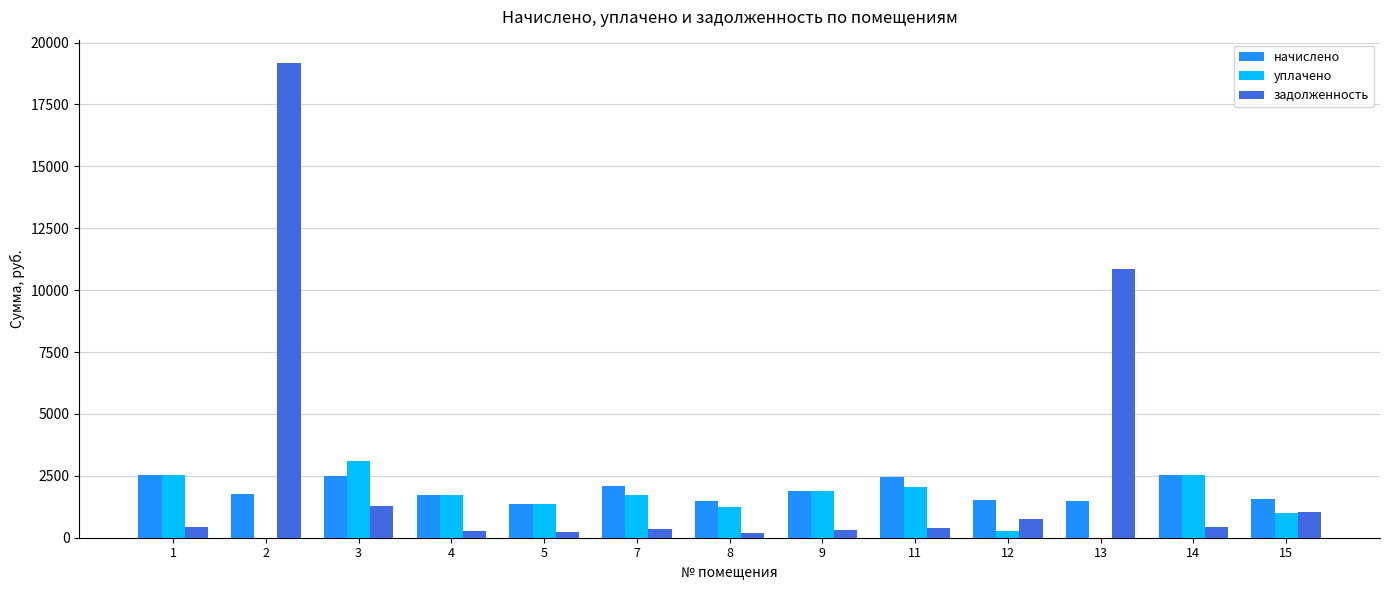

What is the sum of all уплачено values?

19464.2